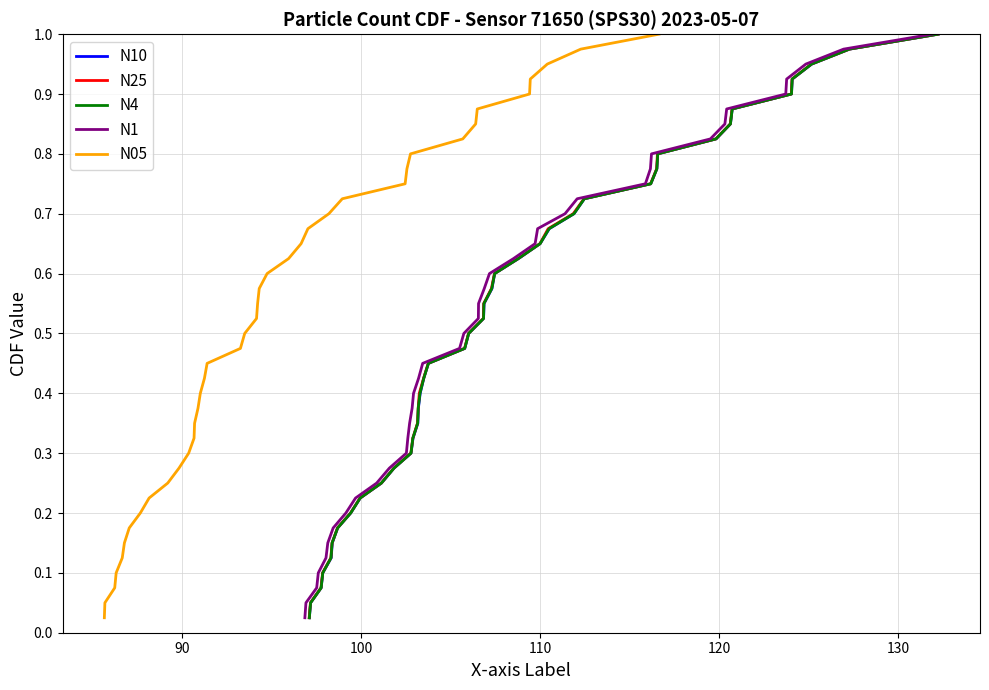

Reading left to right, list all the values displayed in this chart.

N10: 0.0	0.1	0.1	0.1	0.1	0.1	0.2	0.2	0.2	0.2	0.3	0.3	0.3	0.3	0.4	0.4	0.4	0.5	0.5	0.5	0.5	0.6	0.6	0.6	0.6	0.7	0.7	0.7	0.7	0.8	0.8	0.8	0.8	0.8	0.9	0.9	0.9	0.9	1.0	1.0
N25: 0.0	0.1	0.1	0.1	0.1	0.1	0.2	0.2	0.2	0.2	0.3	0.3	0.3	0.3	0.4	0.4	0.4	0.5	0.5	0.5	0.5	0.6	0.6	0.6	0.6	0.7	0.7	0.7	0.7	0.8	0.8	0.8	0.8	0.8	0.9	0.9	0.9	0.9	1.0	1.0
N4: 0.0	0.1	0.1	0.1	0.1	0.1	0.2	0.2	0.2	0.2	0.3	0.3	0.3	0.3	0.4	0.4	0.4	0.5	0.5	0.5	0.5	0.6	0.6	0.6	0.6	0.7	0.7	0.7	0.7	0.8	0.8	0.8	0.8	0.8	0.9	0.9	0.9	0.9	1.0	1.0
N1: 0.0	0.1	0.1	0.1	0.1	0.1	0.2	0.2	0.2	0.2	0.3	0.3	0.3	0.3	0.4	0.4	0.4	0.5	0.5	0.5	0.5	0.6	0.6	0.6	0.6	0.7	0.7	0.7	0.7	0.8	0.8	0.8	0.8	0.8	0.9	0.9	0.9	0.9	1.0	1.0
N05: 0.0	0.1	0.1	0.1	0.1	0.1	0.2	0.2	0.2	0.2	0.3	0.3	0.3	0.3	0.4	0.4	0.4	0.5	0.5	0.5	0.5	0.6	0.6	0.6	0.6	0.7	0.7	0.7	0.7	0.8	0.8	0.8	0.8	0.8	0.9	0.9	0.9	0.9	1.0	1.0